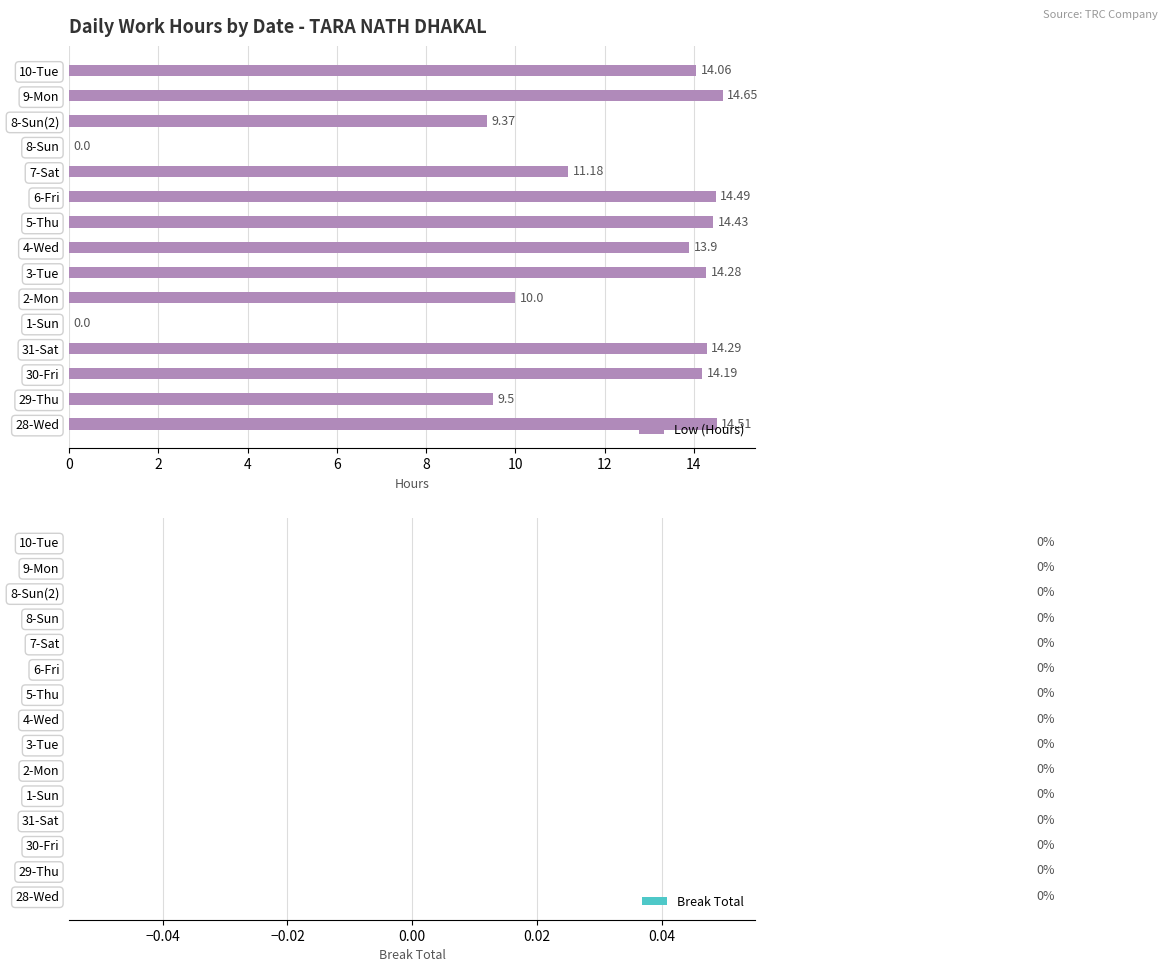

What is the sum of the values at 3-Tue and 4-Wed?

28.2